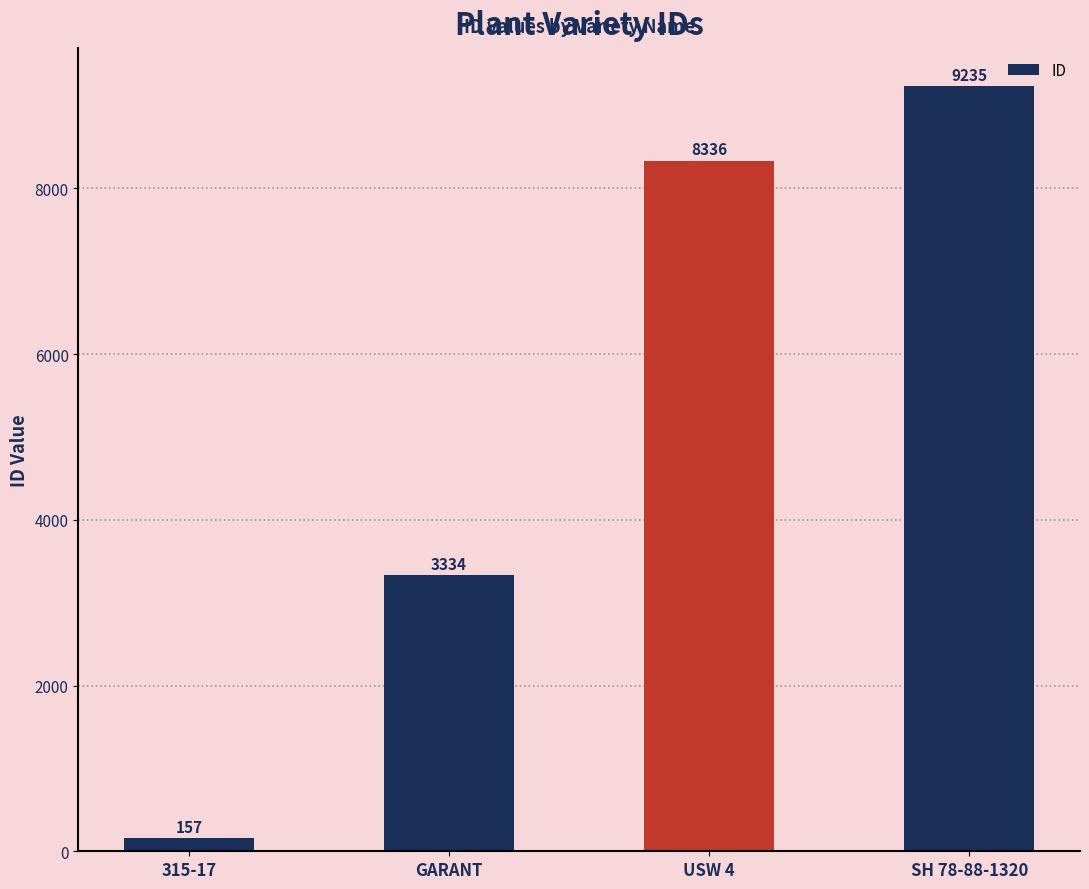

Between SH 78-88-1320 and 315-17, which is larger?

SH 78-88-1320